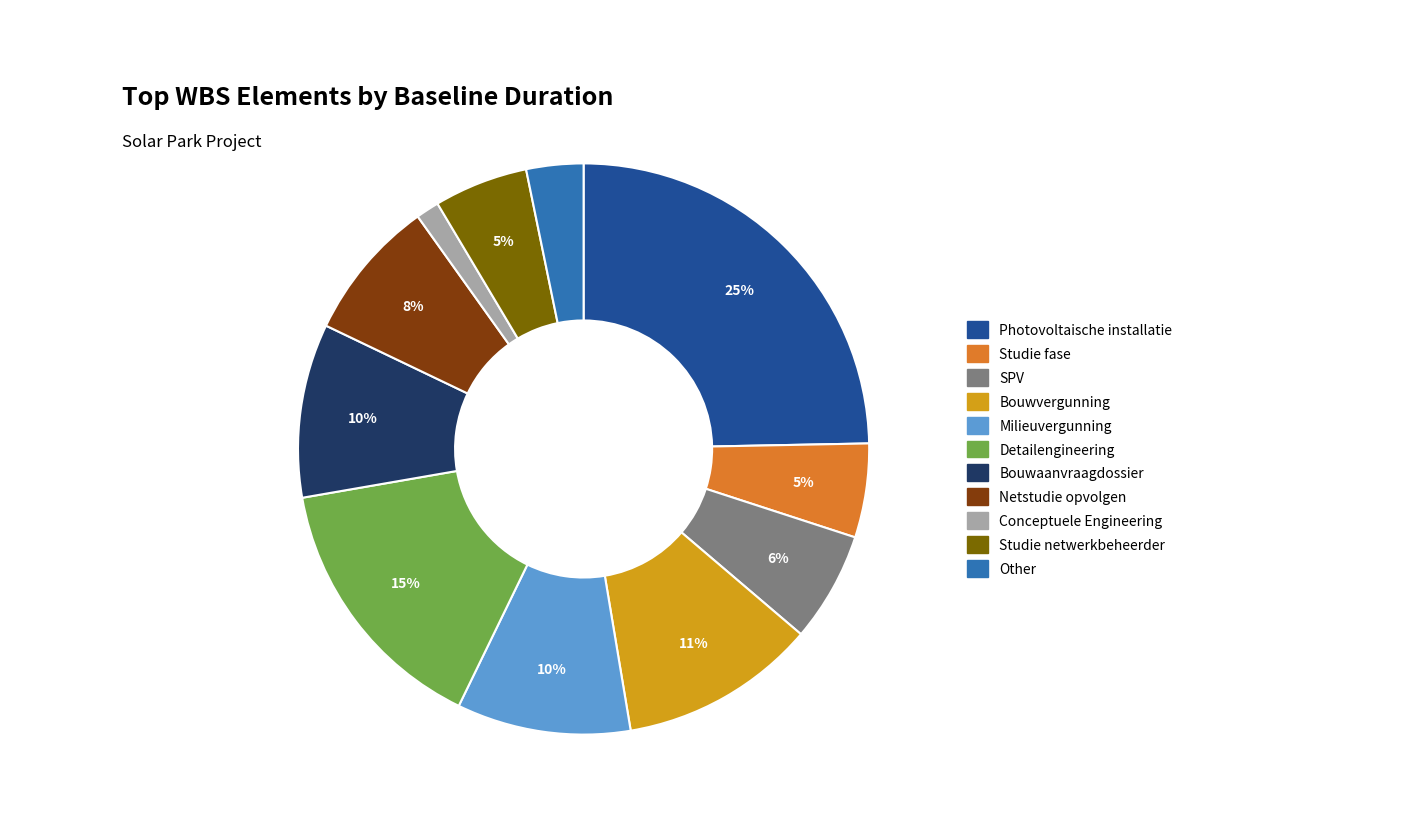

Combined, do Netstudie opvolgen and Bouwaanvraagdossier account for over 50%?

No